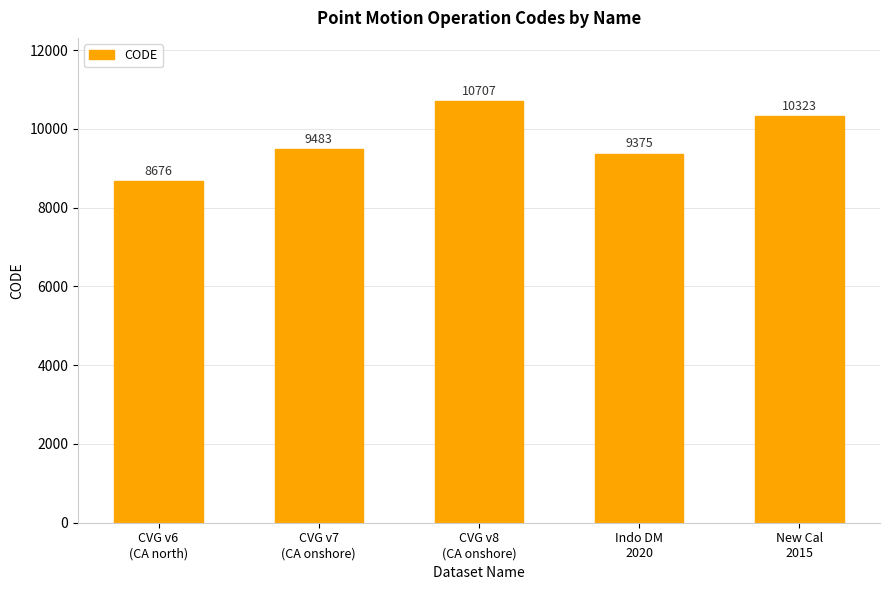

Reading left to right, transcribe all the data shown in this chart.

8676	9483	10707	9375	10323